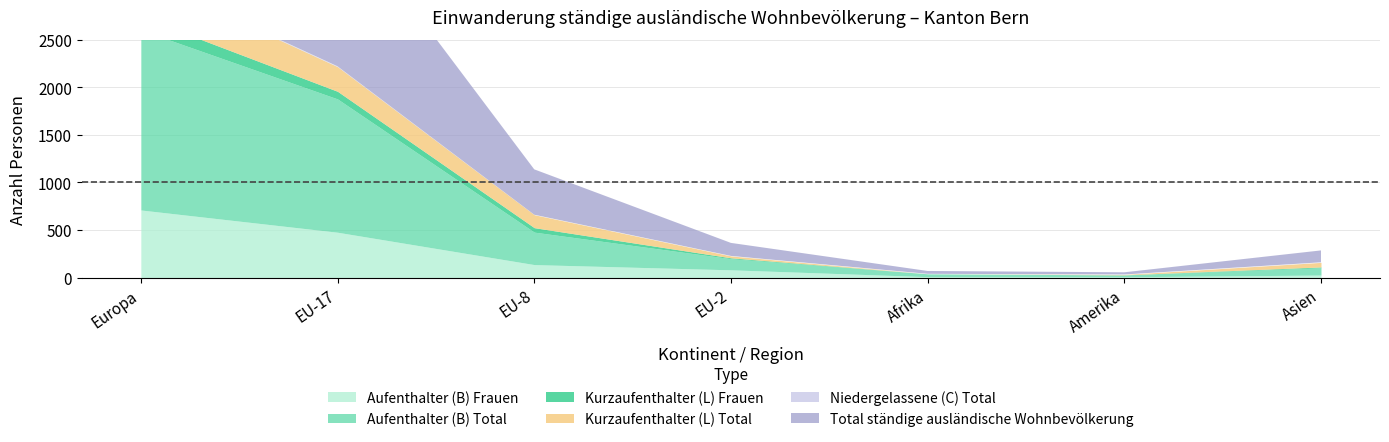

True or false: Kurzaufenthalter (L) Frauen and Kurzaufenthalter (L) Total intersect in this chart.

False